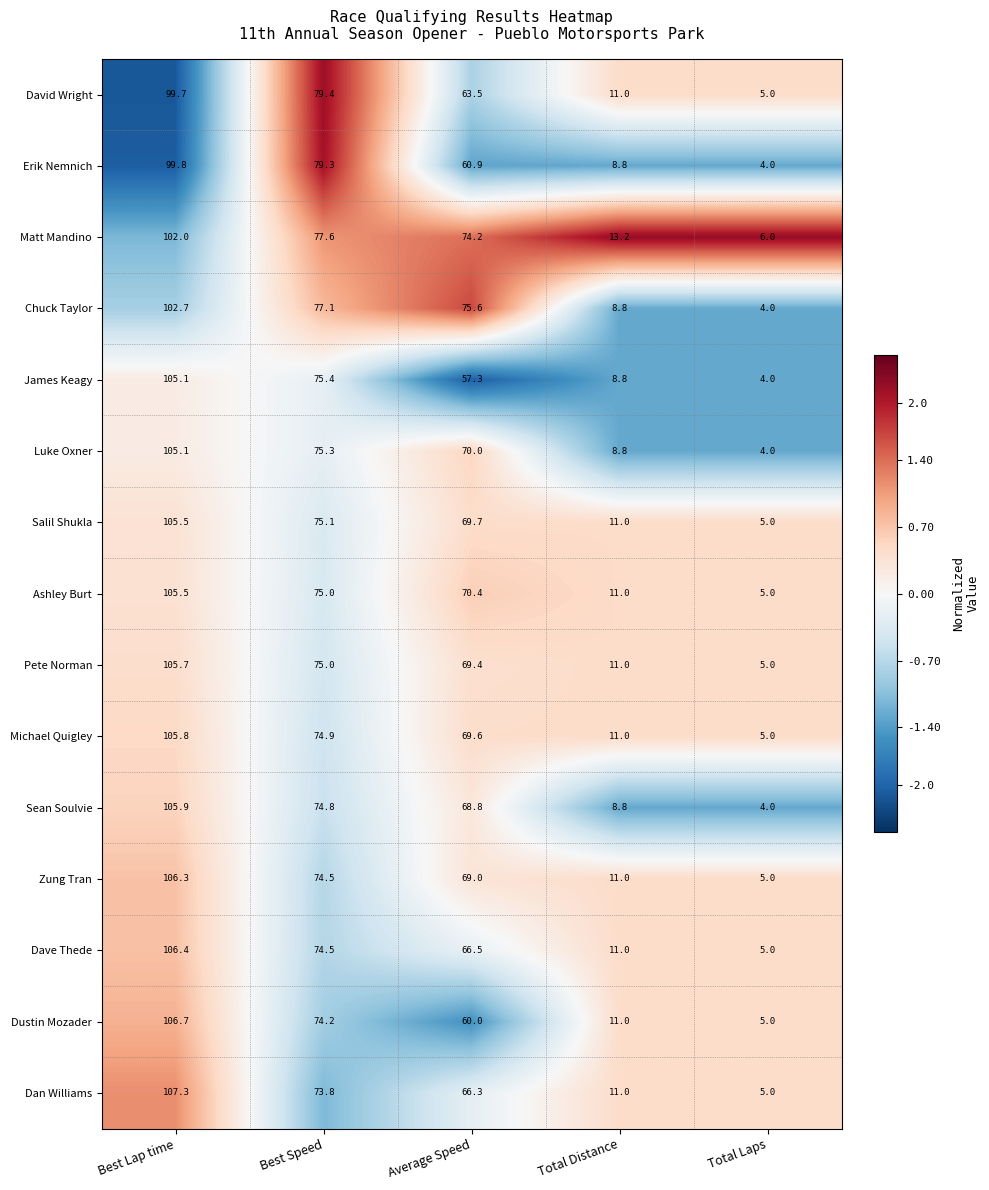

What is the spread (max minus min) of values at Best Speed?

5.6